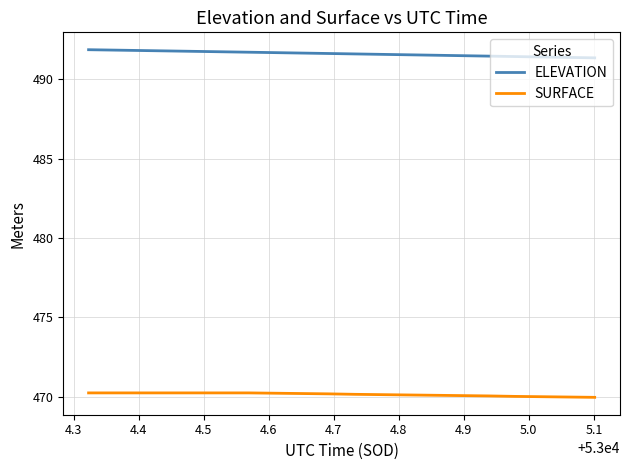

Which series has the largest total across all categories?

ELEVATION